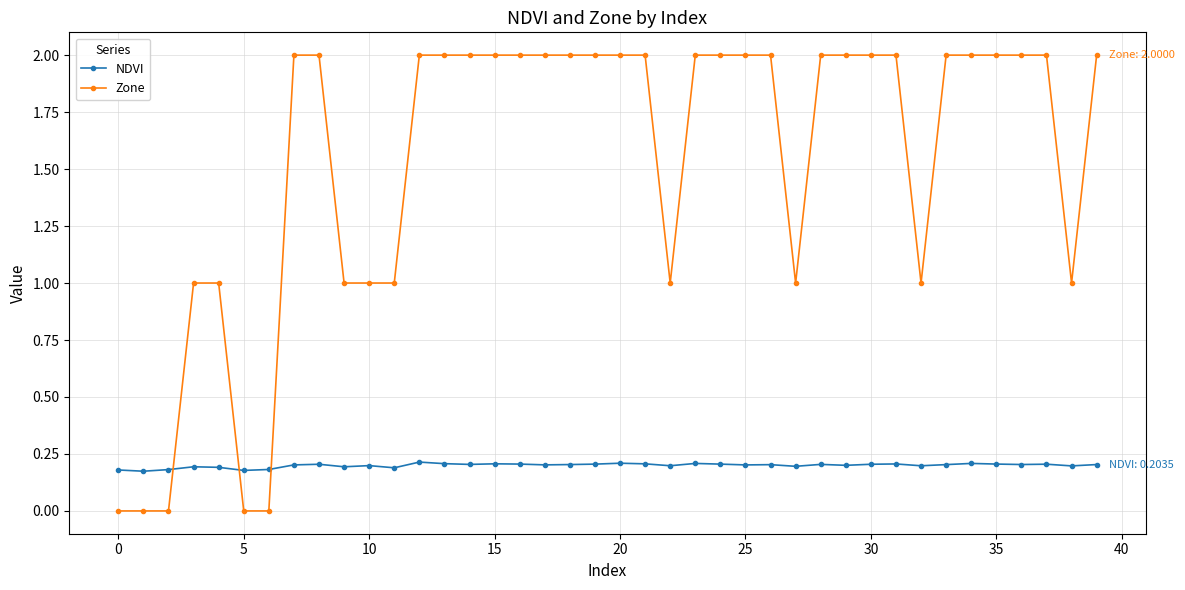

Which series has the largest range (max minus min)?

Zone